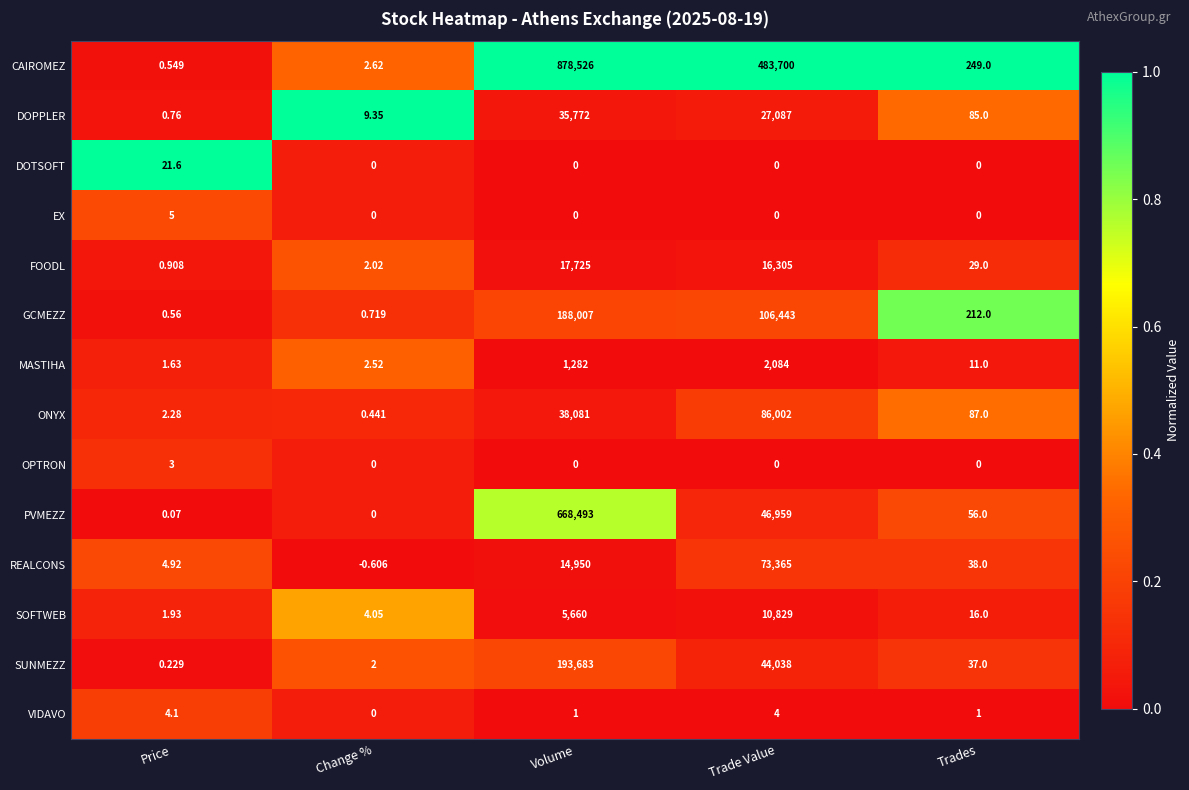

At which category is the sum across all series the highest?

Volume